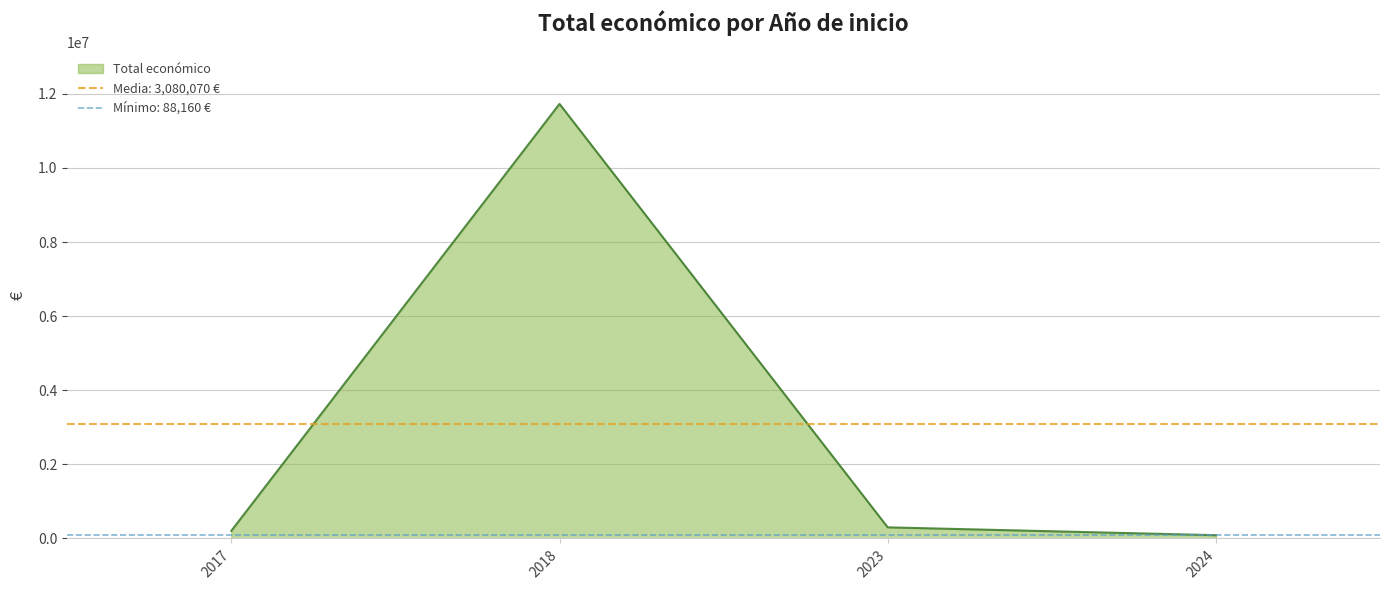

The value of Total económico at 2023 is 300000. True or false?

True